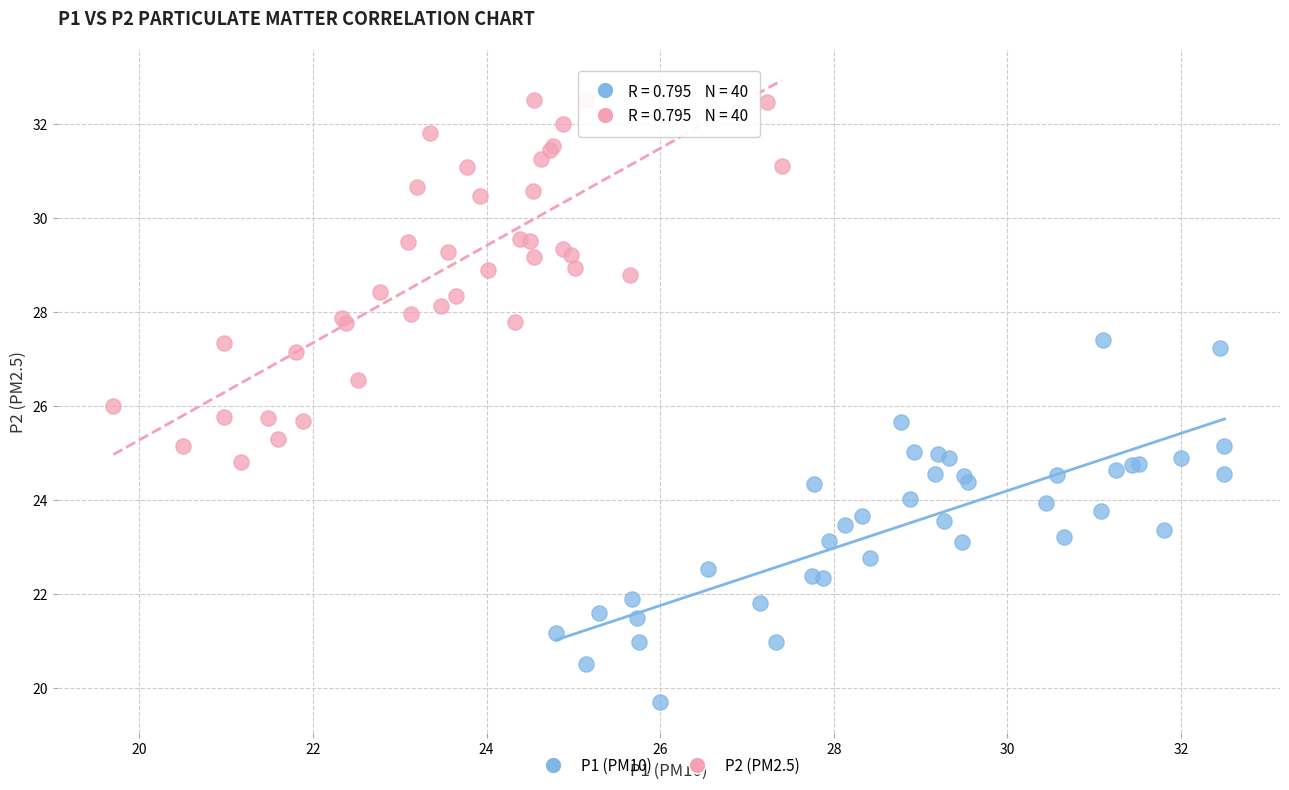

Which series reaches the minimum Y coordinate?

P1 (PM10)